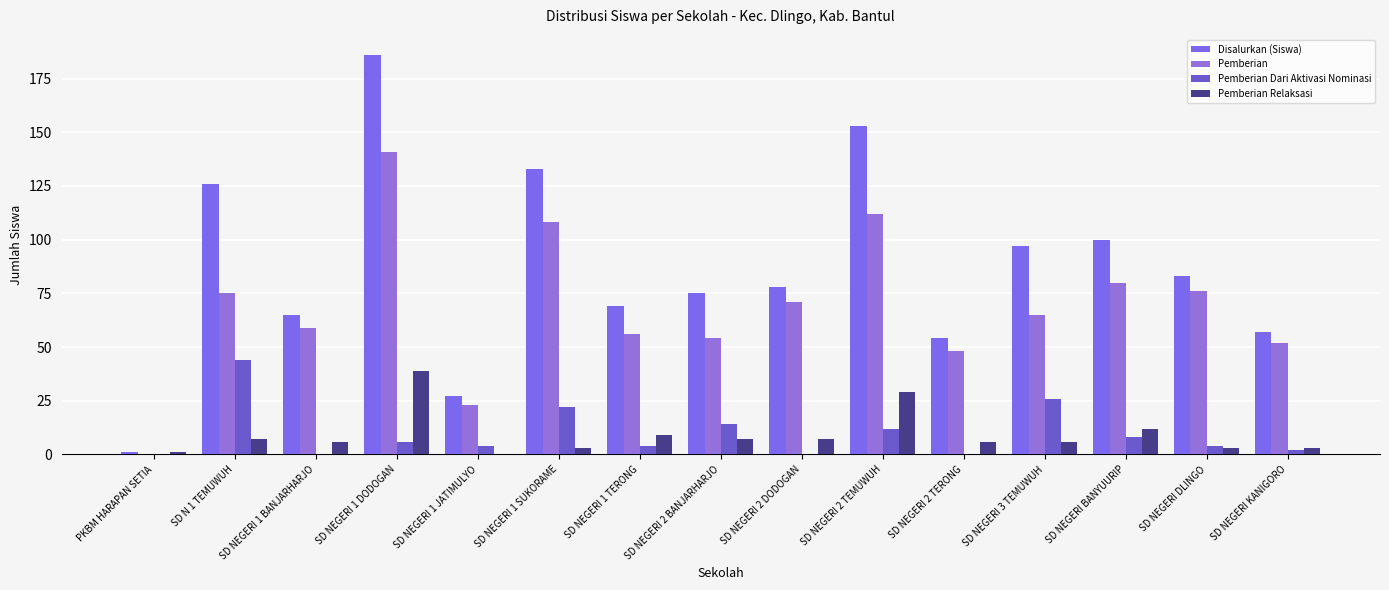

At SD NEGERI 1 TERONG, list the series in order from largest to smallest.

Disalurkan (Siswa), Pemberian, Pemberian Relaksasi, Pemberian Dari Aktivasi Nominasi